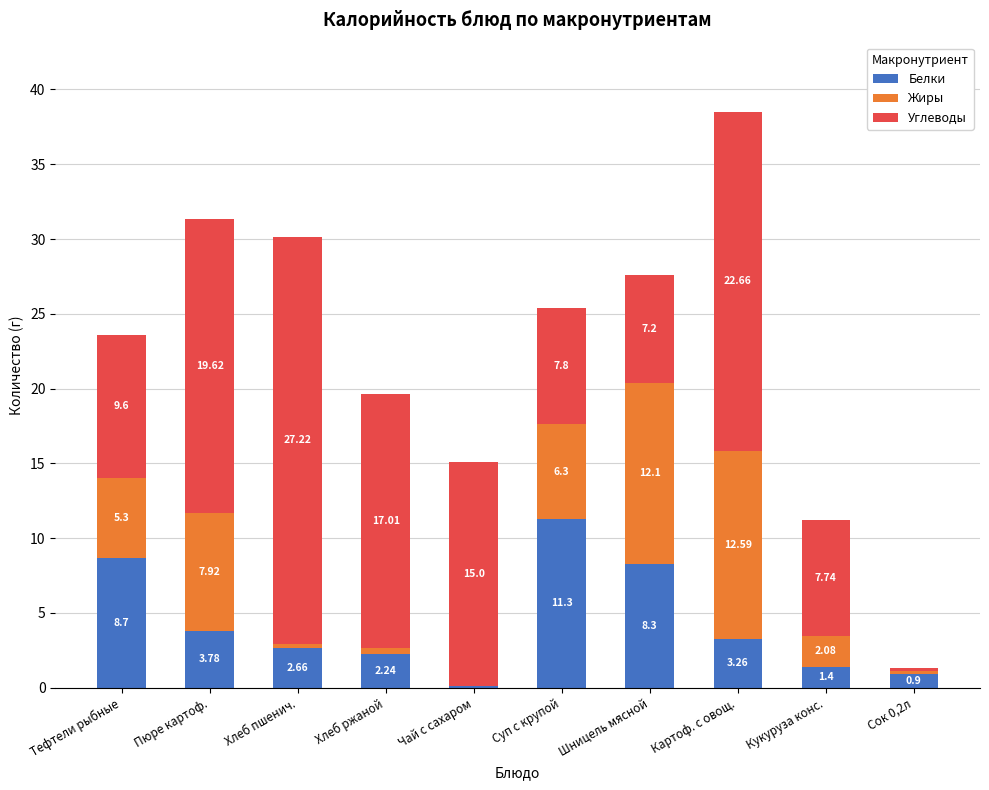

What is the total value across all series at Чай с сахаром?

15.1